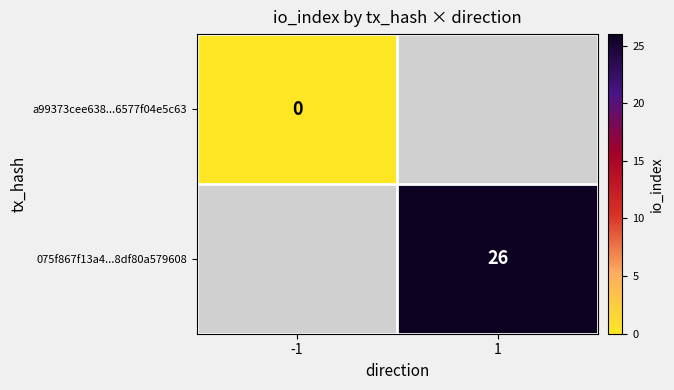

True or false: 075f867f13a4...8df80a579608 has a value of 41 at 1.

False